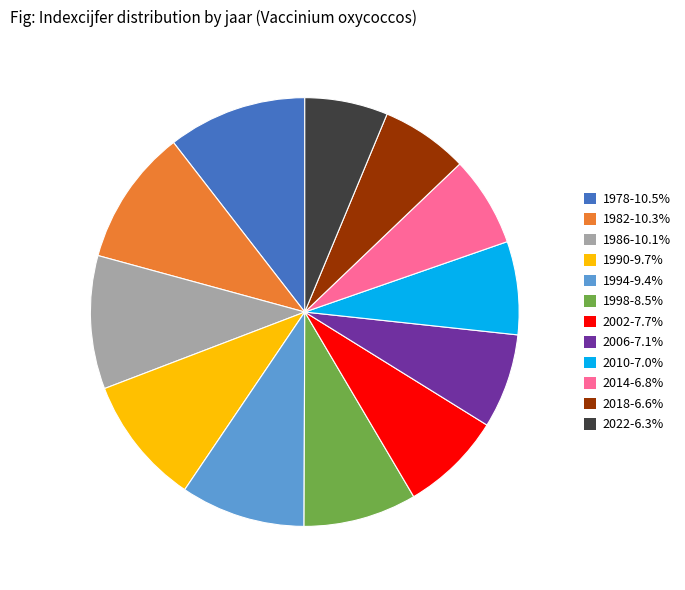

Is there any slice that represents more than half of the pie?

No